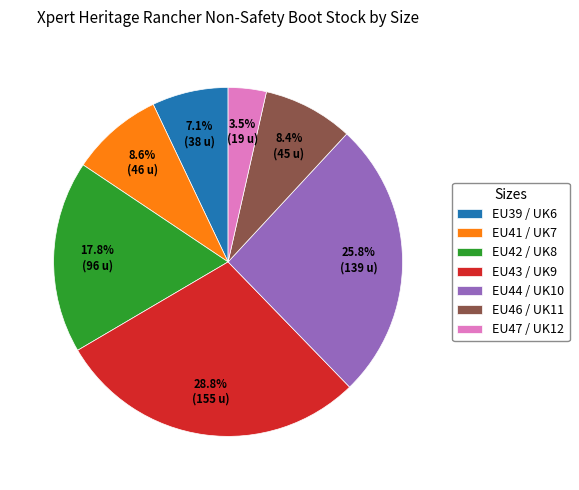

How much of the chart is everything except EU39 / UK6?

92.9%